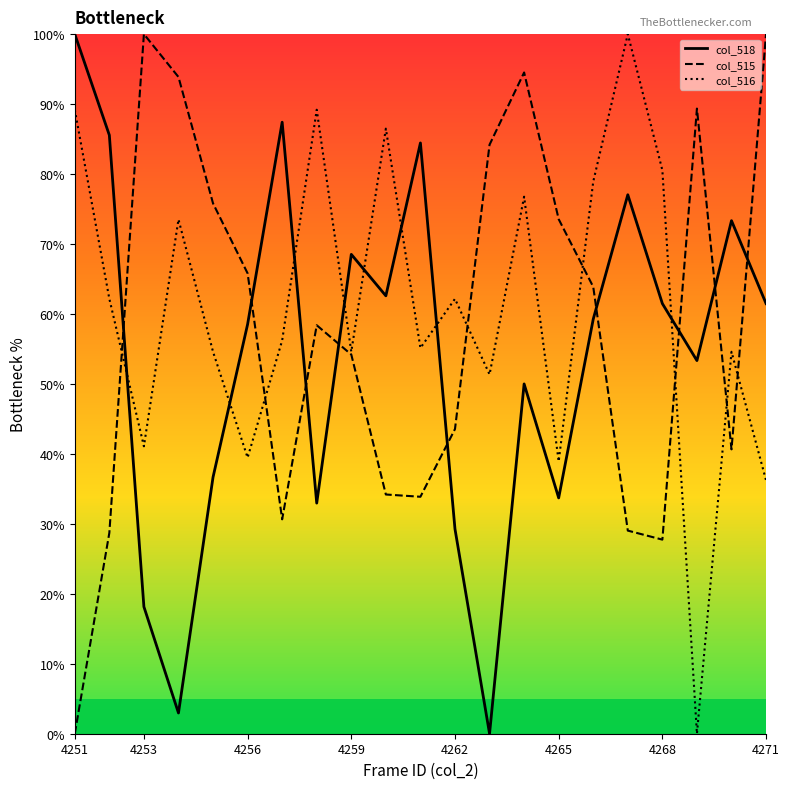

How many times do col_516 and col_518 cross each other?

8